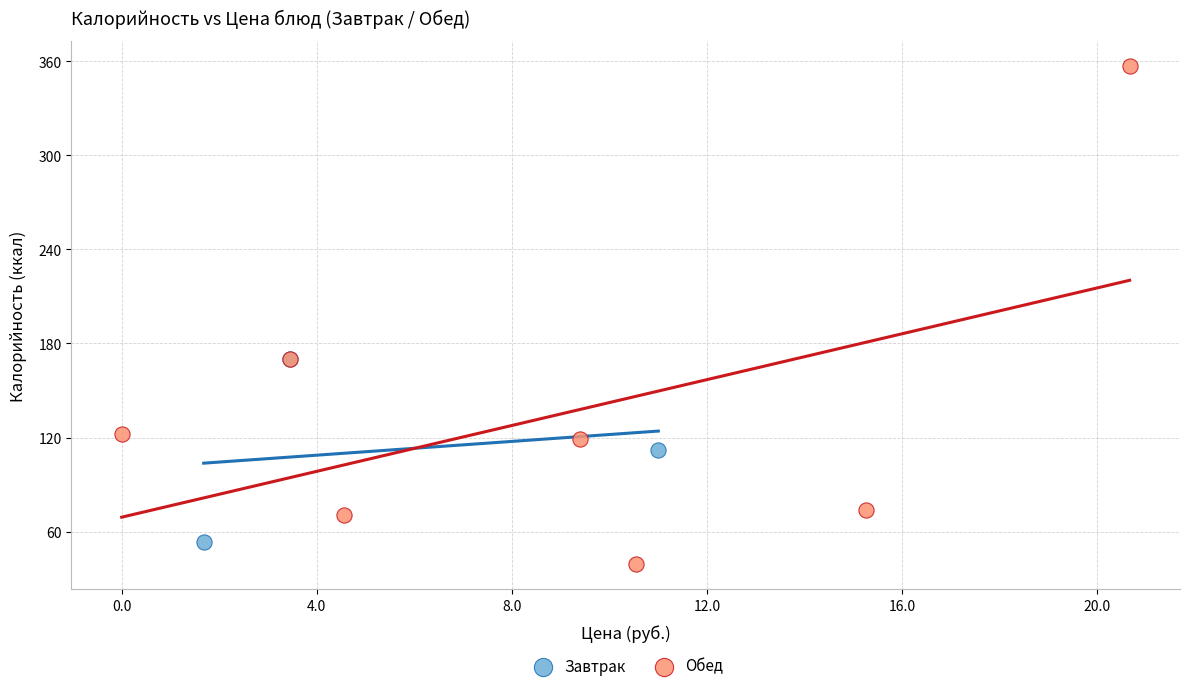

Which series reaches the maximum Y coordinate?

Обед